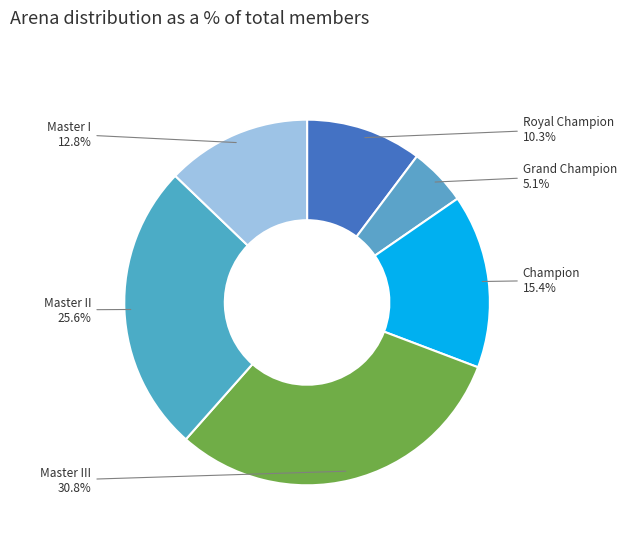

What percentage is the Master I slice, to the nearest percent?

13%